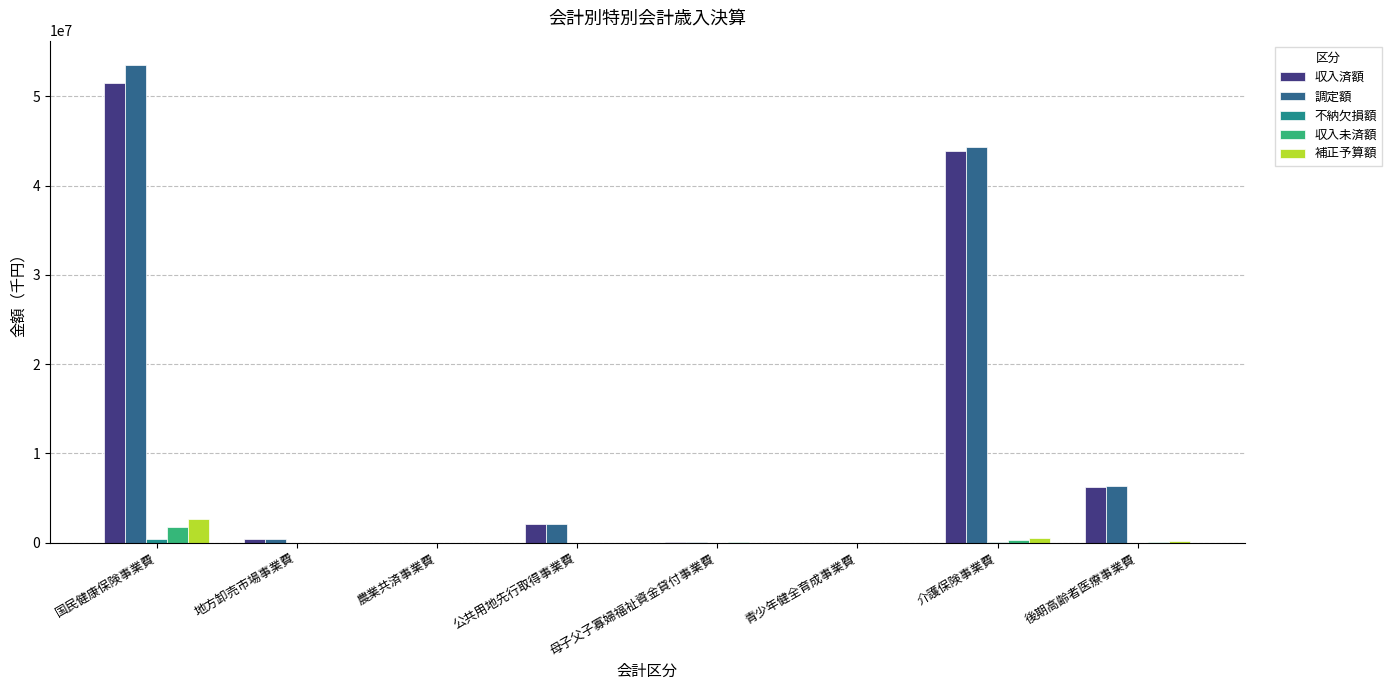

Where does the 収入未済額 series first go above 32117?

国民健康保険事業費